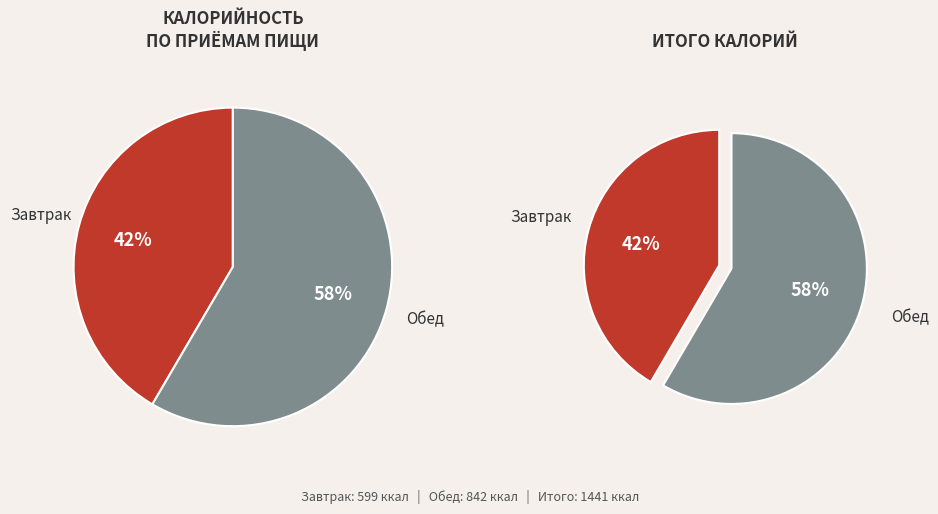

How many segments does this pie chart have?

2